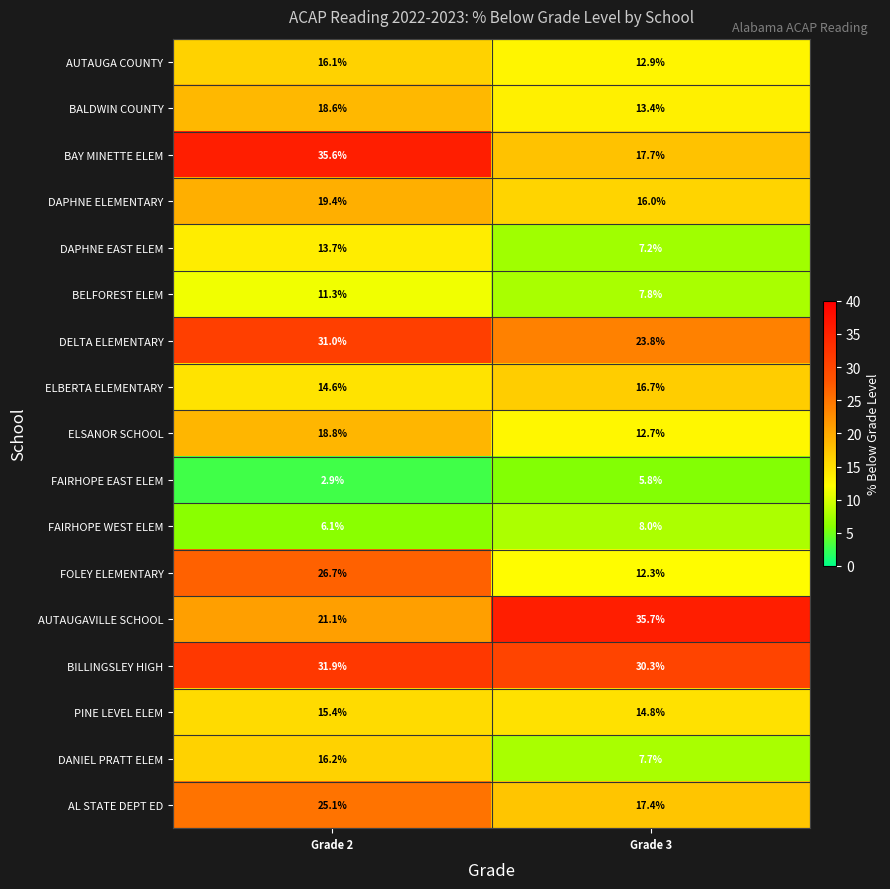

Which series has the largest total across all categories?

BILLINGSLEY HIGH